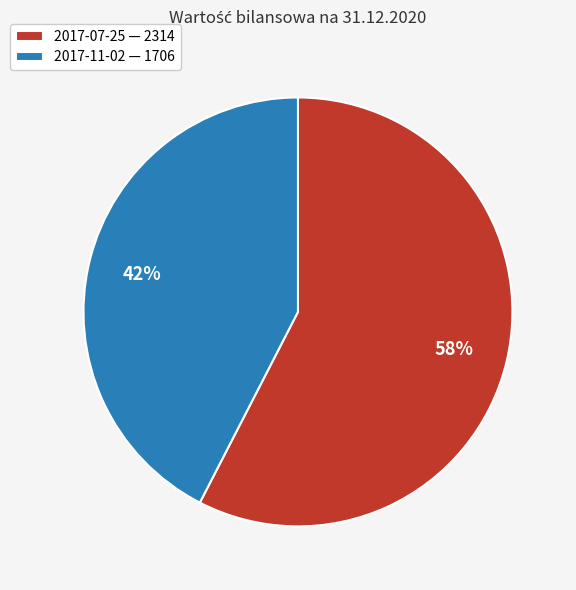

How many segments does this pie chart have?

2